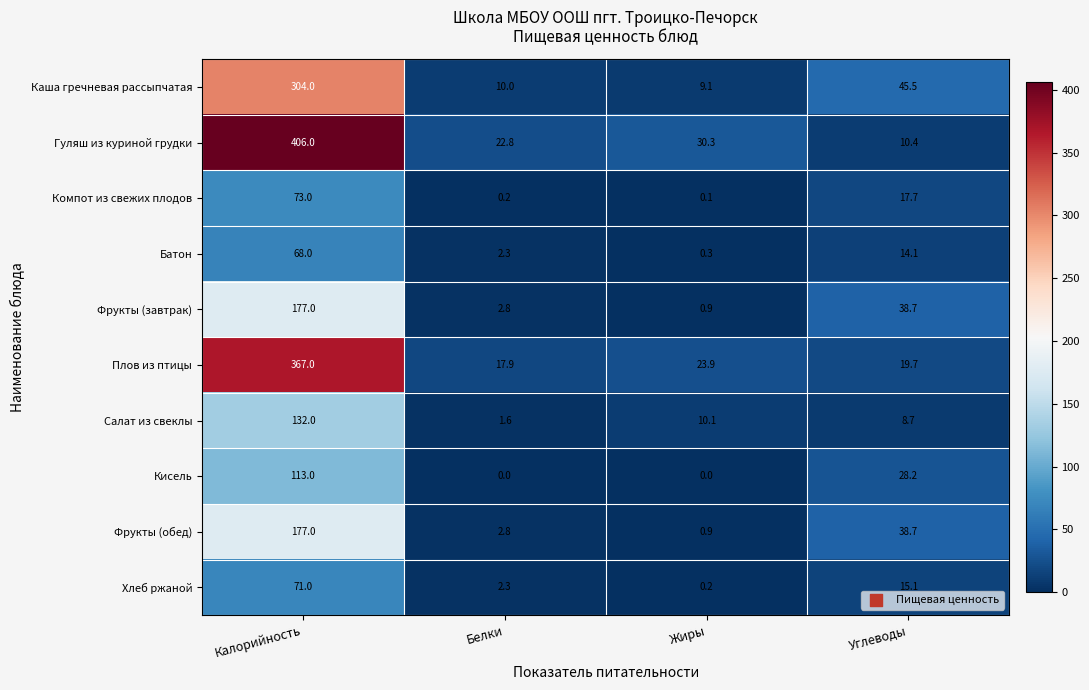

What is the difference between the Компот из свежих плодов values at Калорийность and Жиры?

72.9